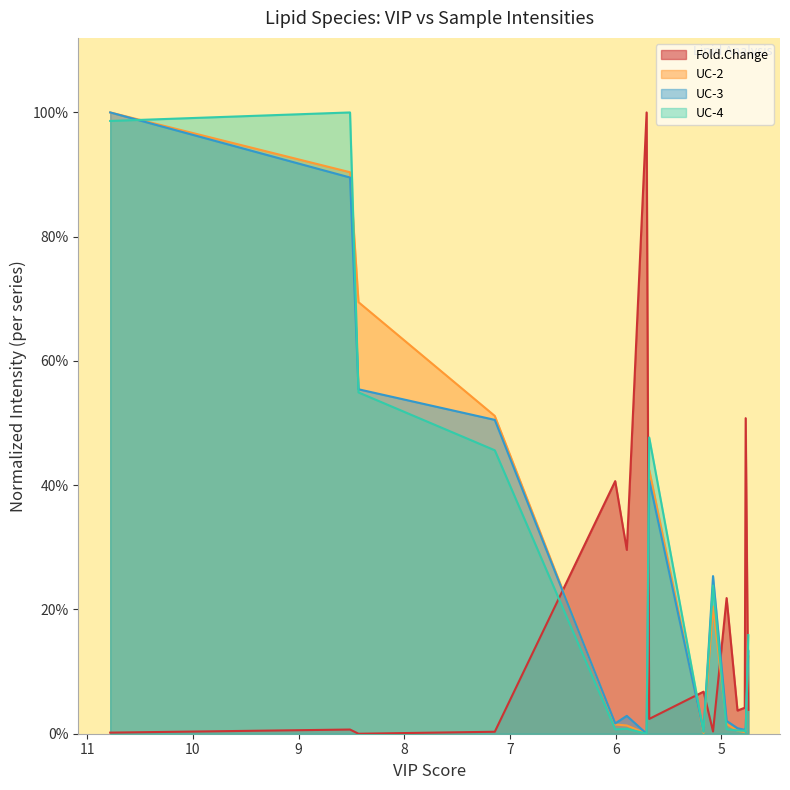

How many lines are shown in the chart?

4